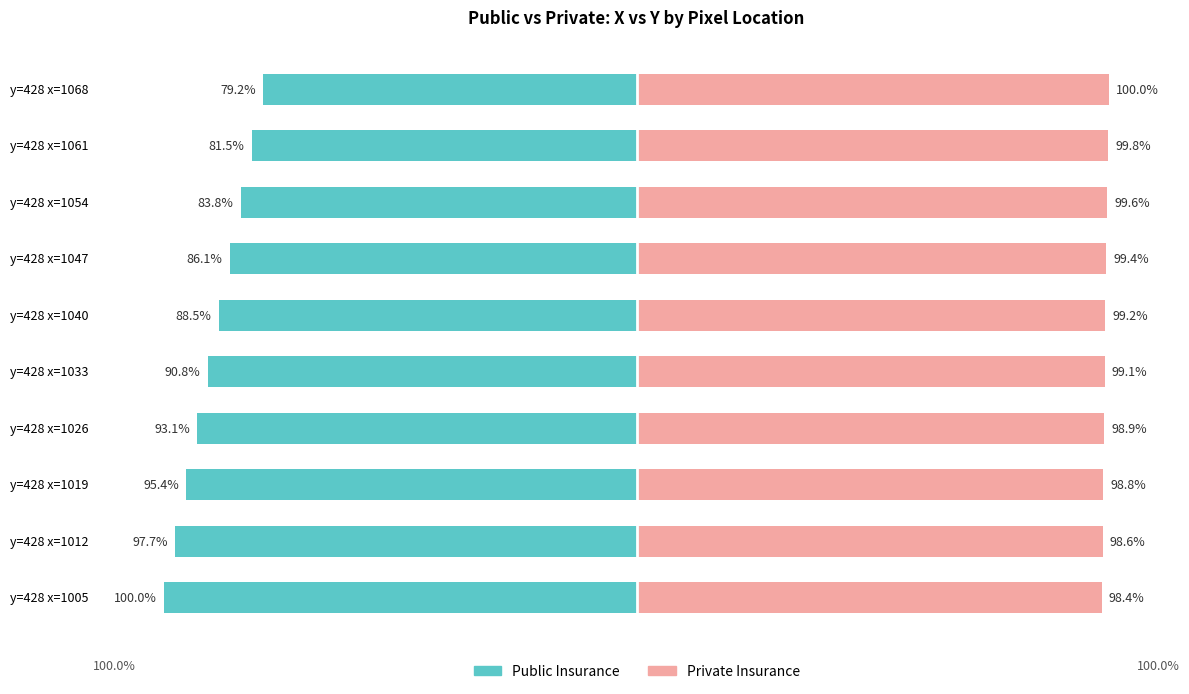

What are all the series names shown in the legend?

Public Insurance, Private Insurance